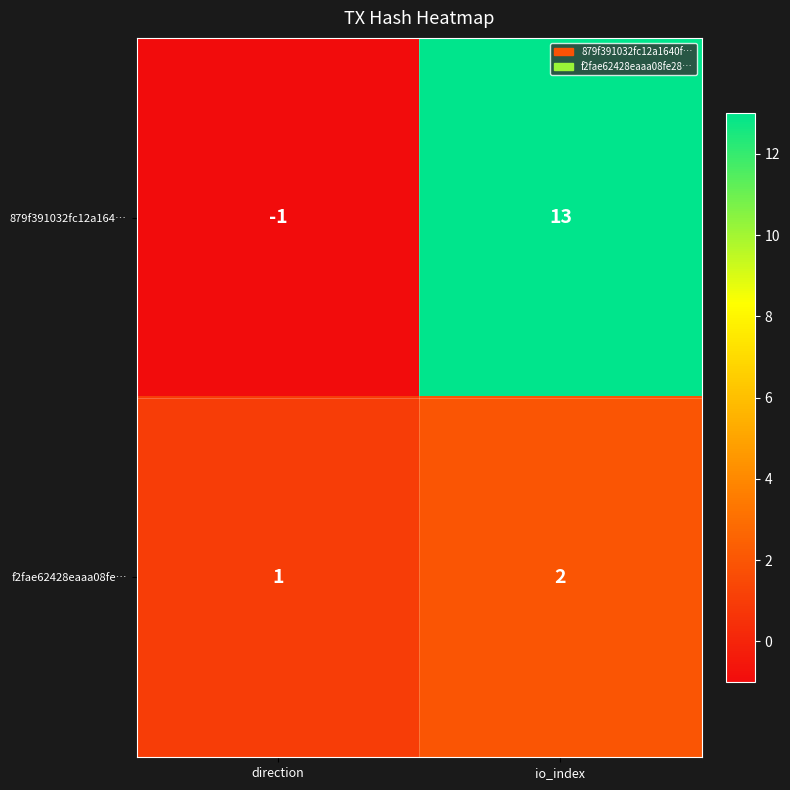

Is it true that 879f391032fc12a164… equals 13 at io_index?

True